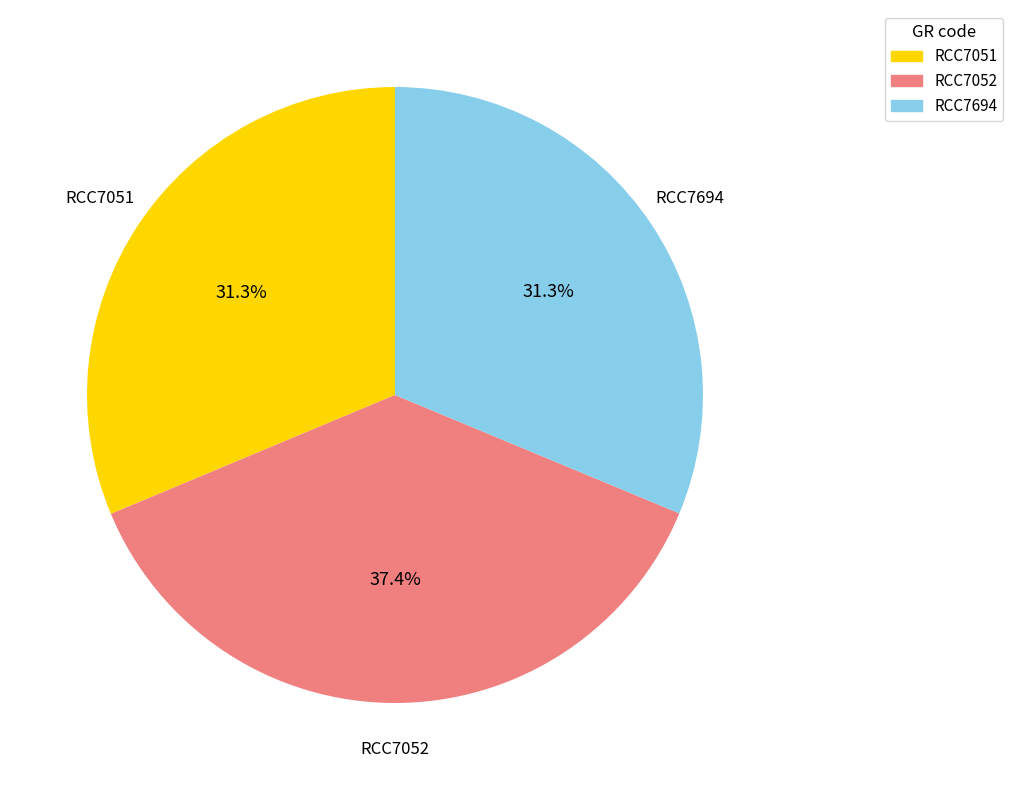

Is the sum of RCC7052 and RCC7051 greater than half?

Yes